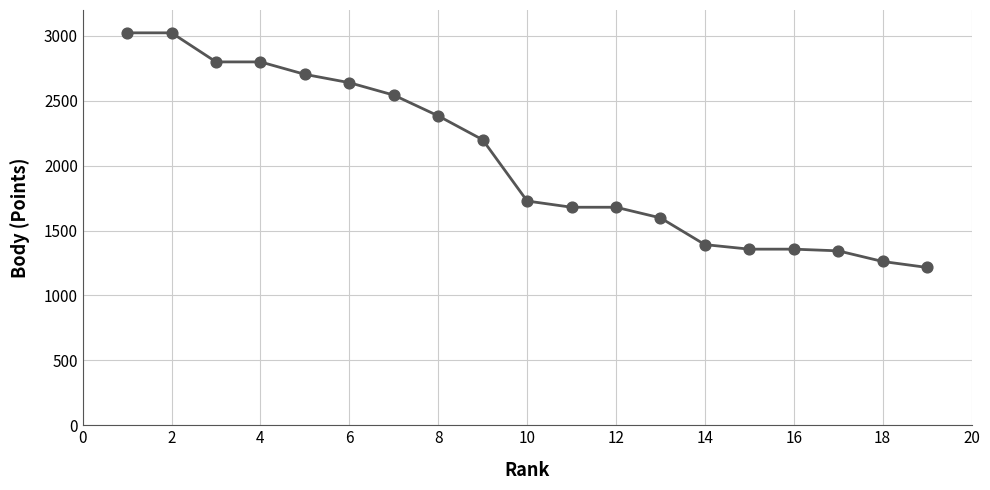

What is the minimum value shown in the chart?

1216